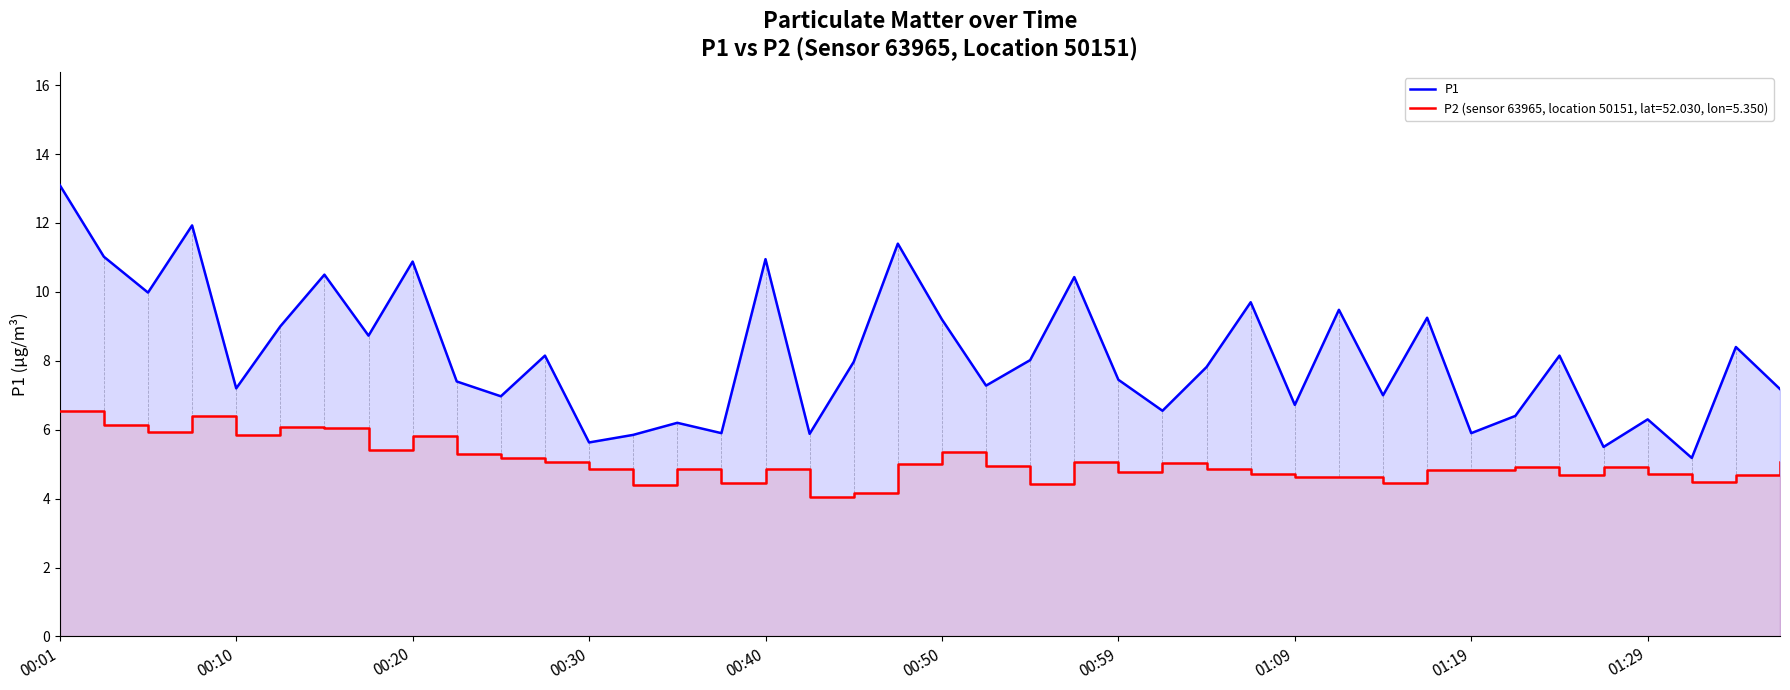

The P1 series shows 5.6 at 00:30. True or false?

True